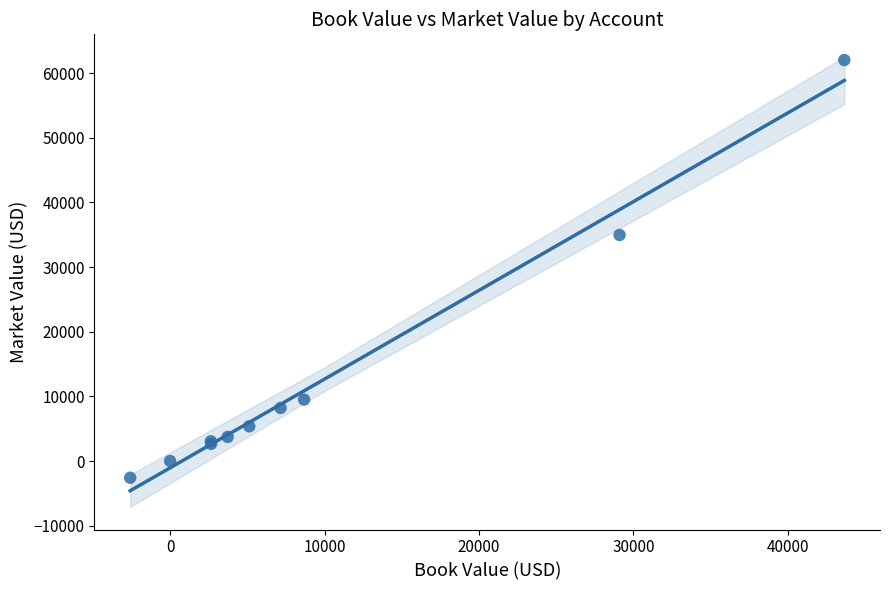

What Y value in the scatter plot is closest to 29718?

34966.5